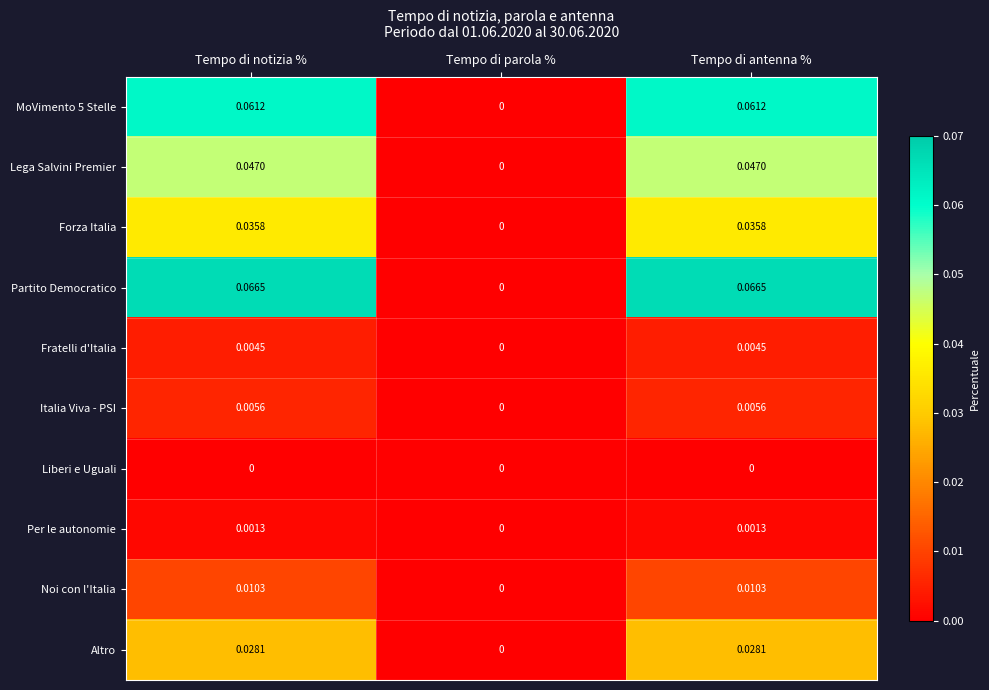

Which series has the largest range (max minus min)?

Partito Democratico